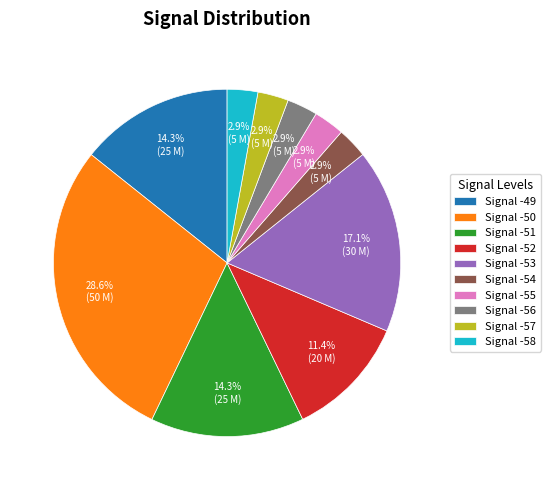

What is the ratio of the value at Signal -49 to the value at Signal -50?

0.5